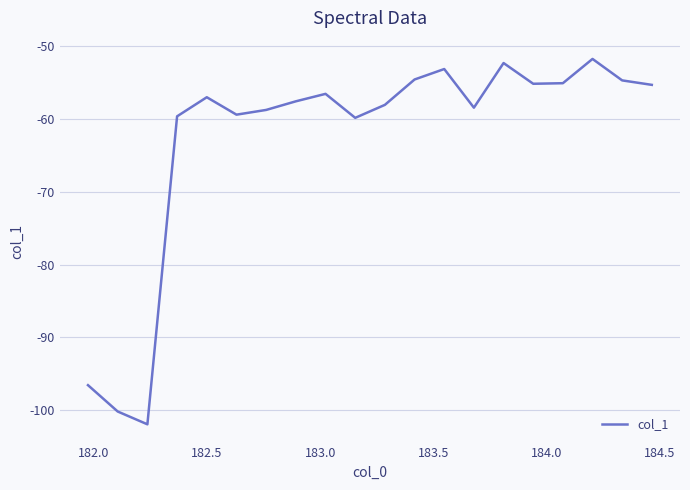

What is the smallest value displayed?

-101.9